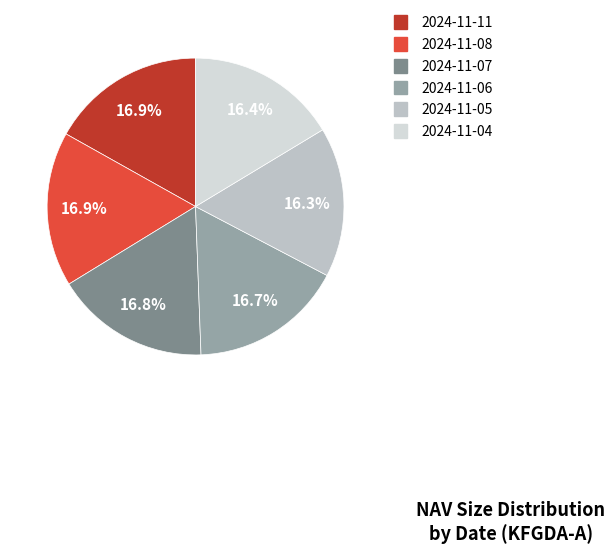

How many segments does this pie chart have?

6